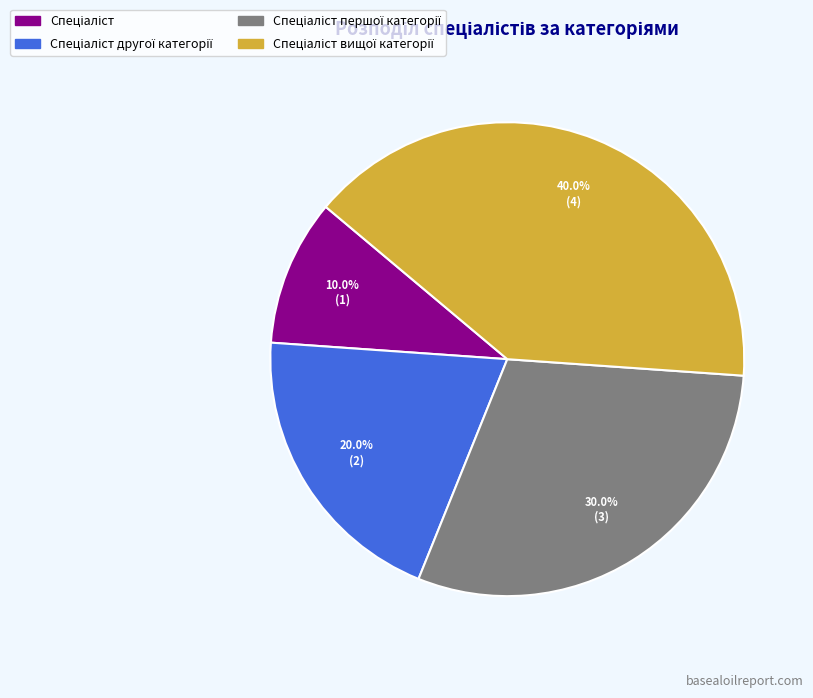

Does any single category account for the majority?

No